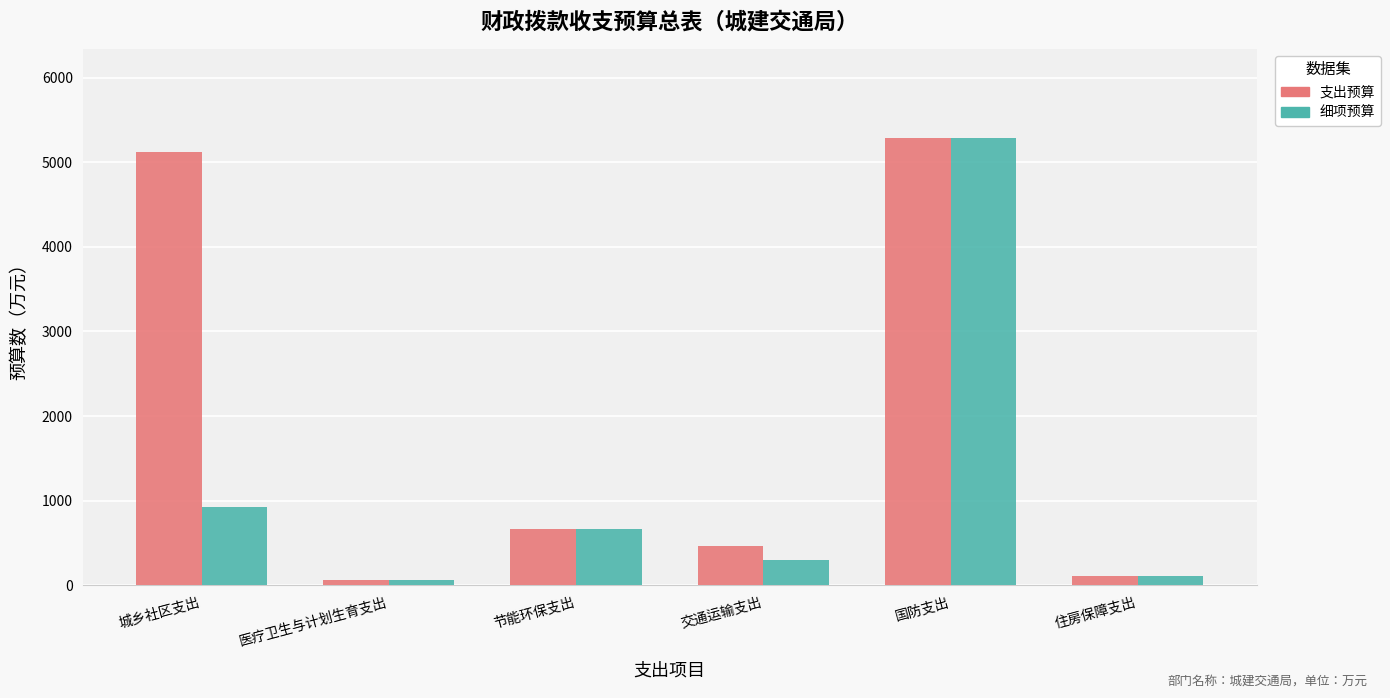

At which label does 支出预算 reach its peak?

国防支出